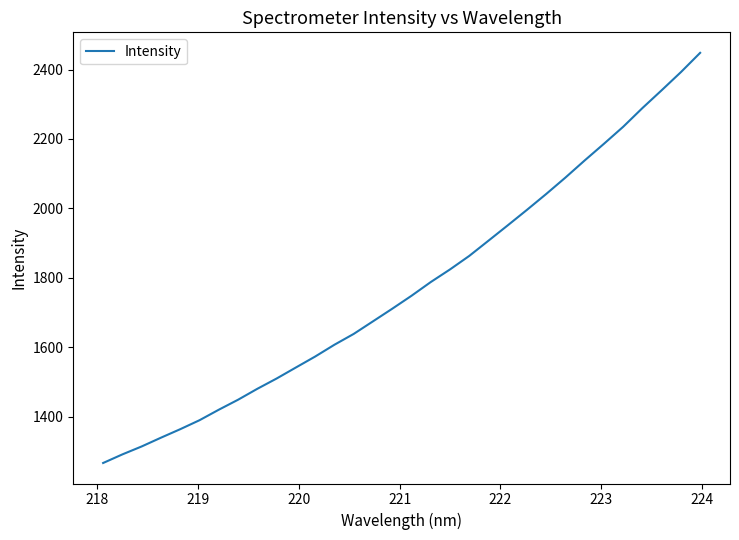

What is the difference between the maximum and minimum values?

1180.7